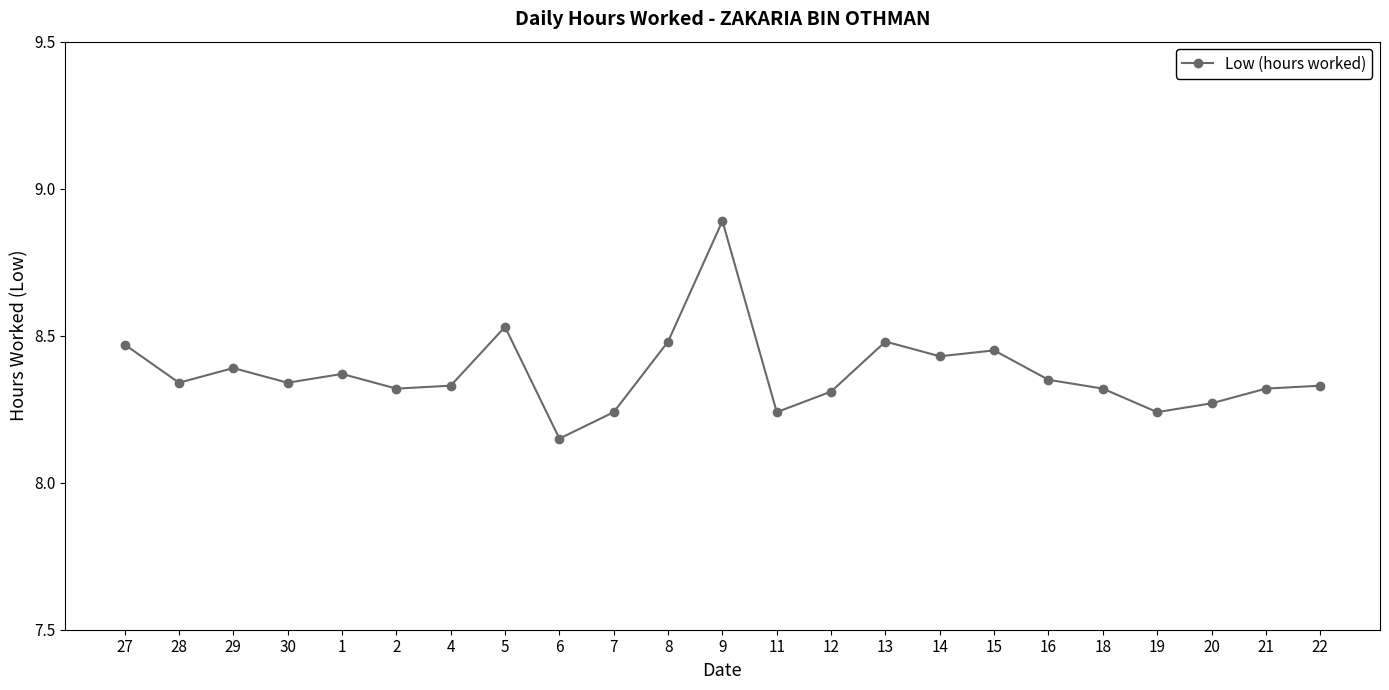

Is it true that the value at 27 is 4.5?

False